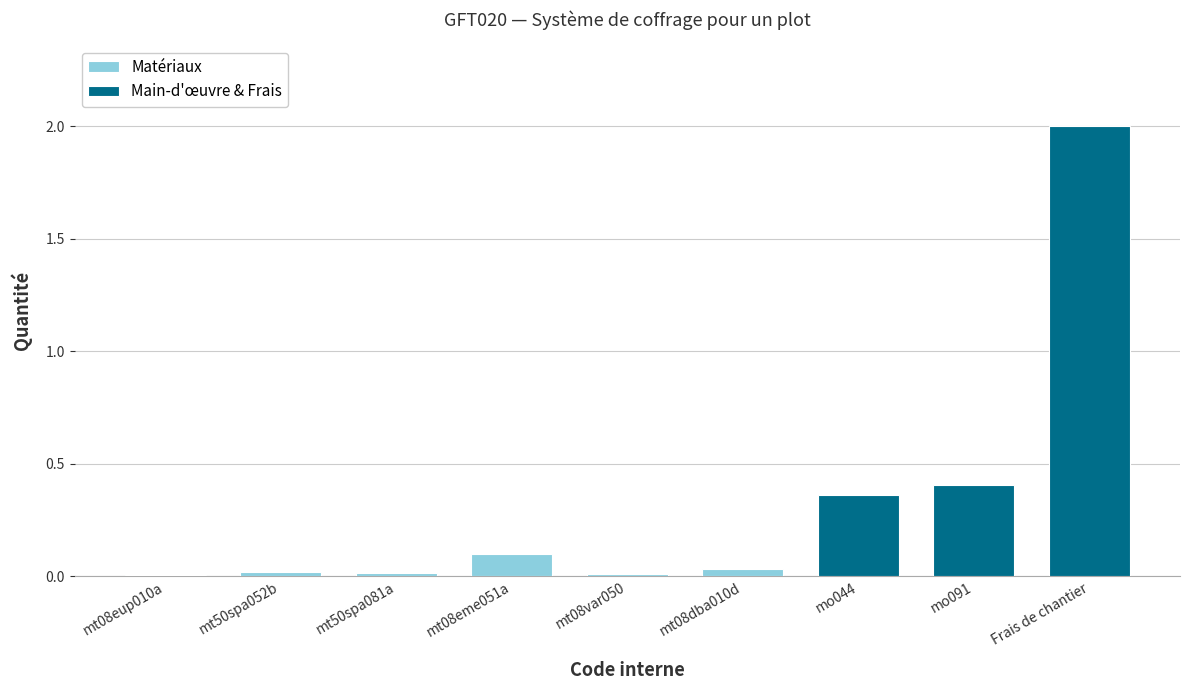

Rank the categories by value from lowest to highest.

mt08eup010a, mt08var050, mt50spa081a, mt50spa052b, mt08dba010d, mt08eme051a, mo044, mo091, Frais de chantier